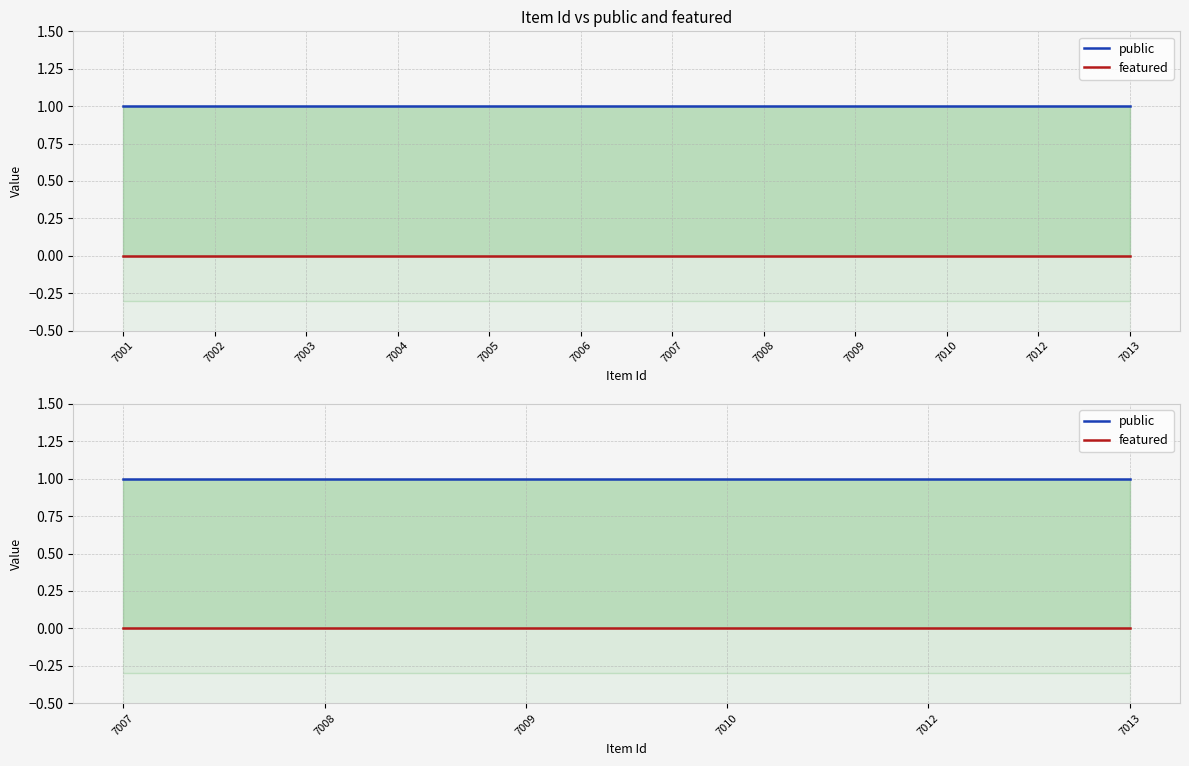

What is the total value across all series at 7008?

1